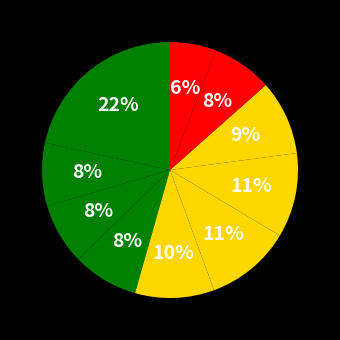

Is there any slice that represents more than half of the pie?

No